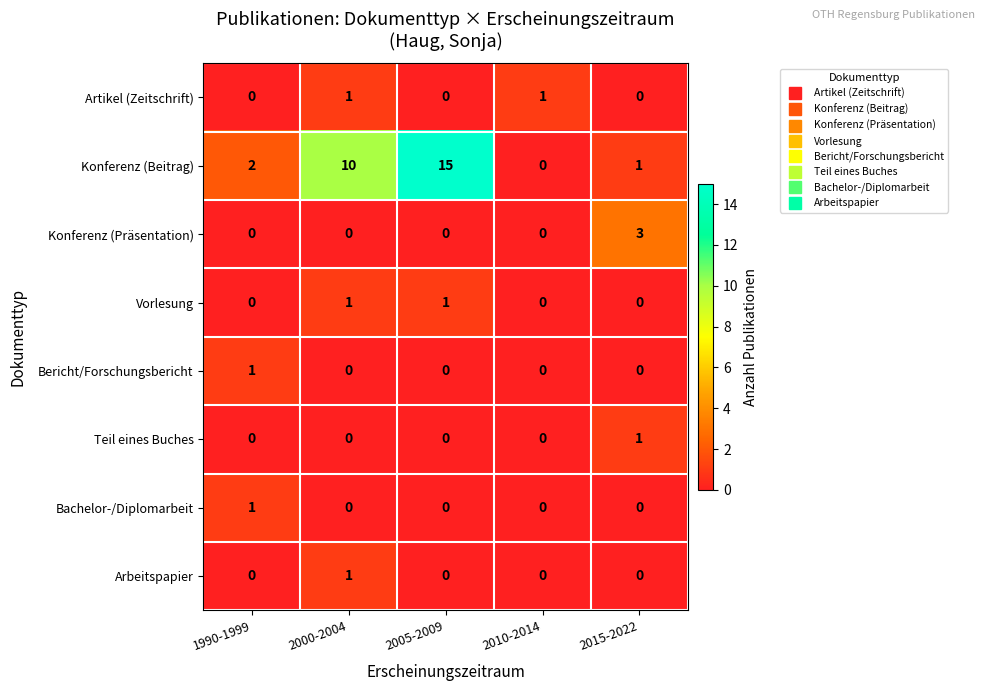

What is the sum of all Konferenz (Präsentation) values?

3